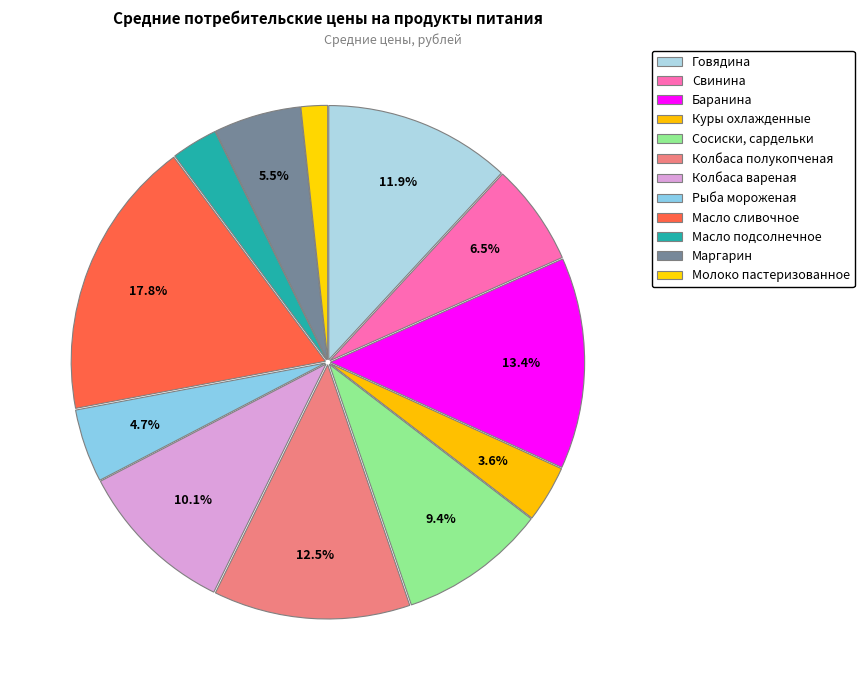

To the nearest percent, what is the difference between the Куры охлажденные and Сосиски, сардельки slice percentages?

6%